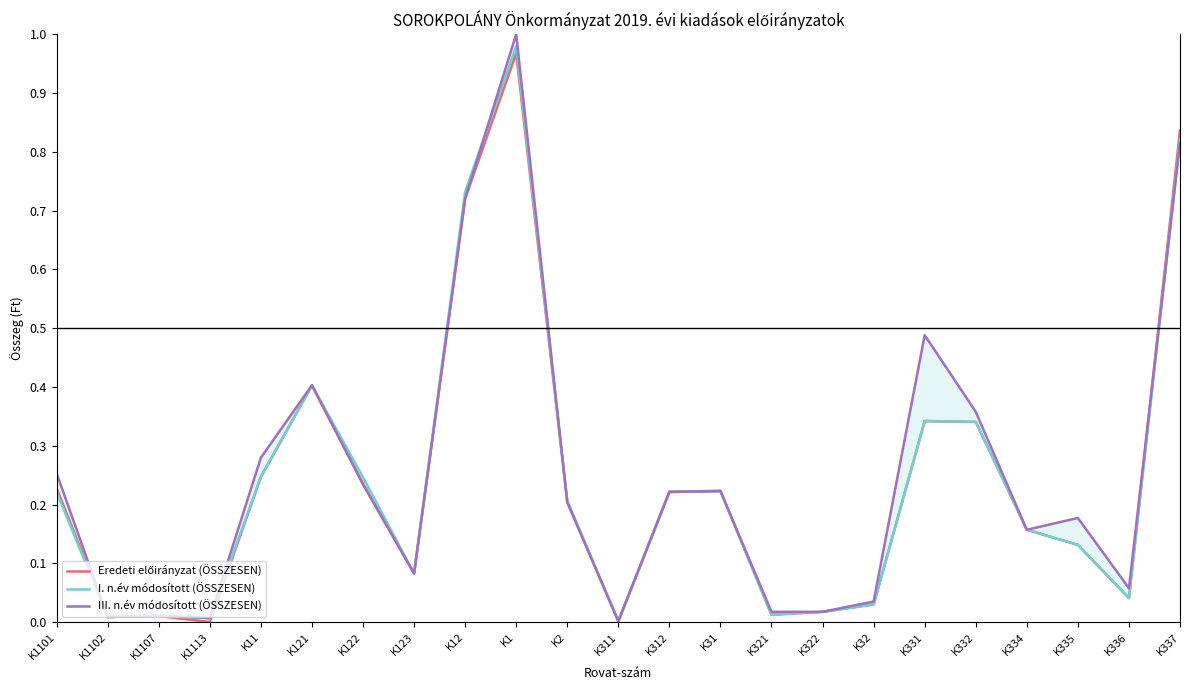

Which series has the widest spread of values?

III. n.év módosított (ÖSSZESEN)